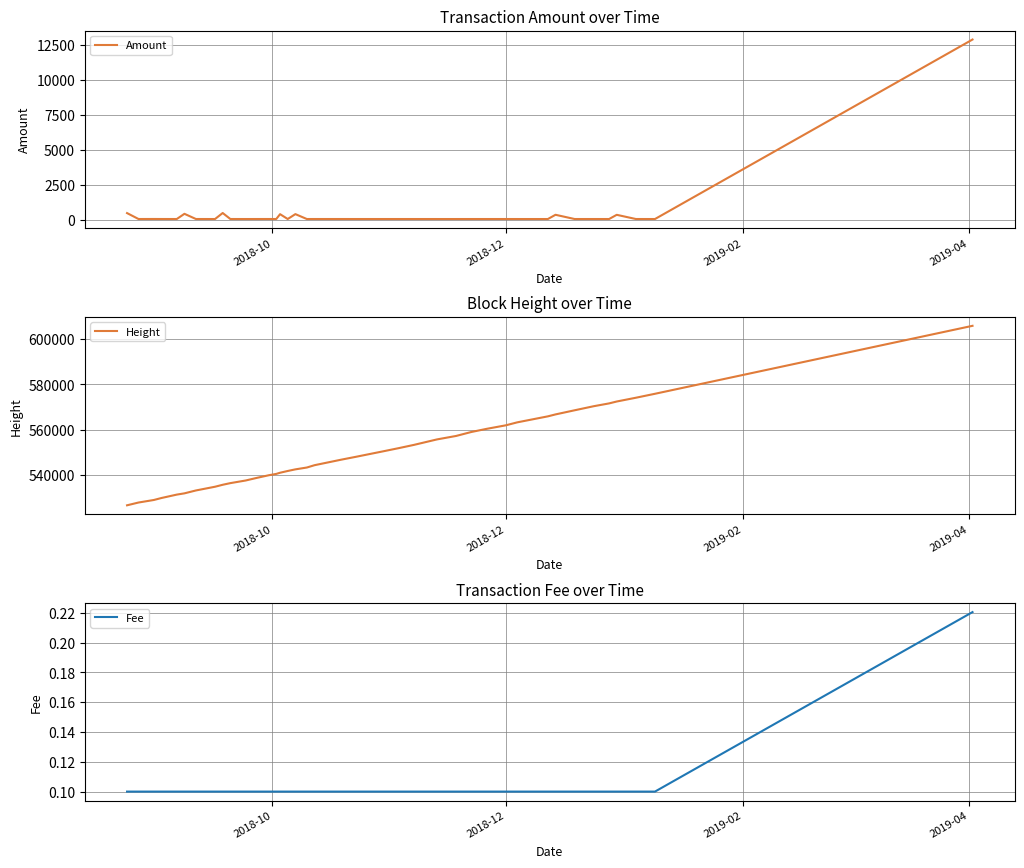

What is the maximum value for Height?

605766